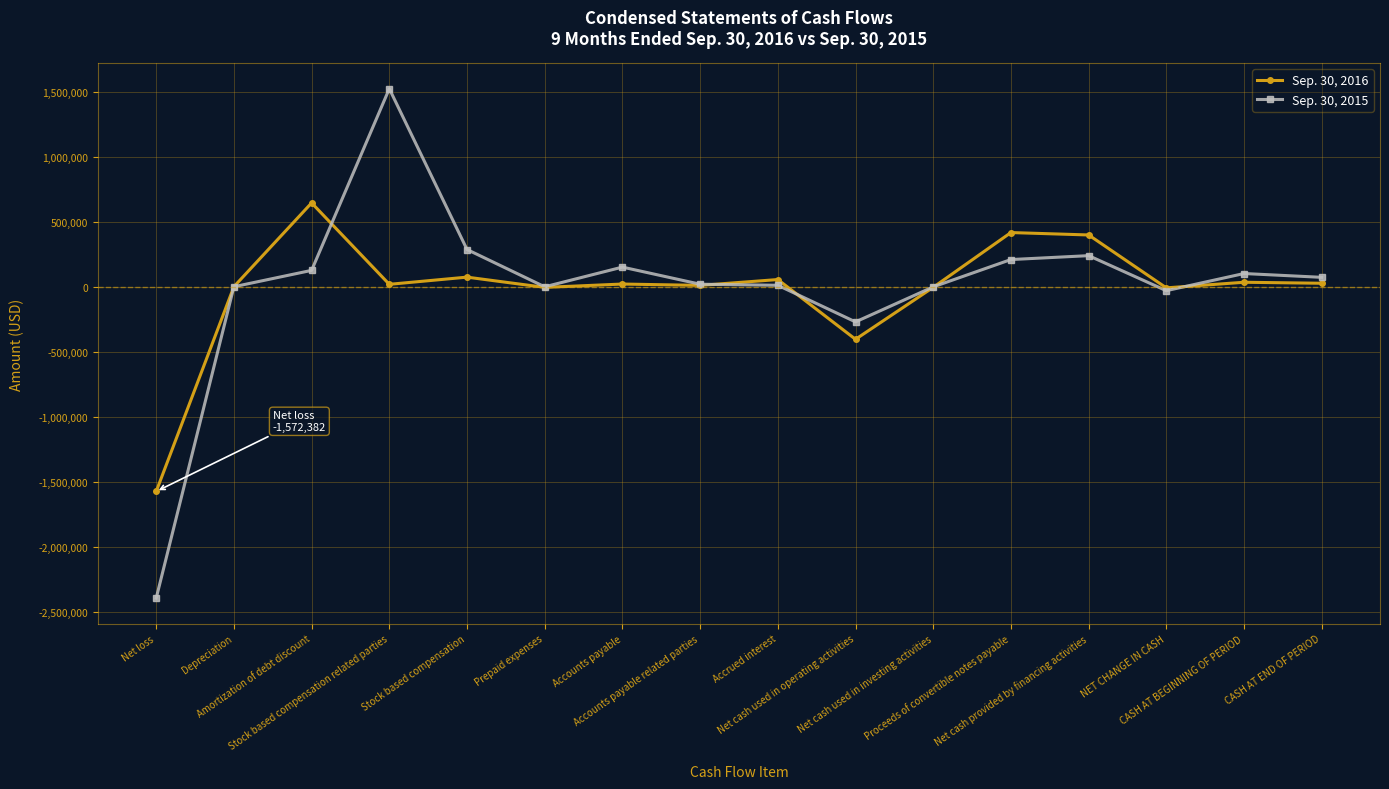

What is the average value of the Sep. 30, 2016 series?

-17496